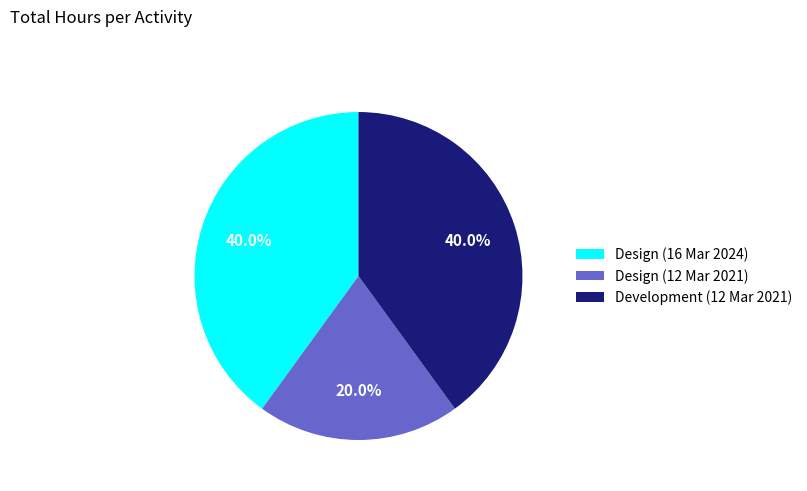

How many slices are in this pie chart?

3